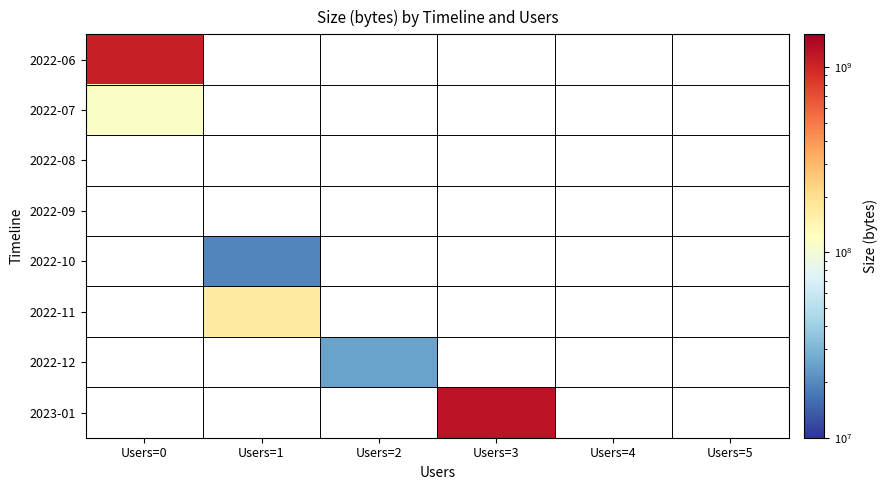

What is the maximum value shown in the chart?

1206770985.0